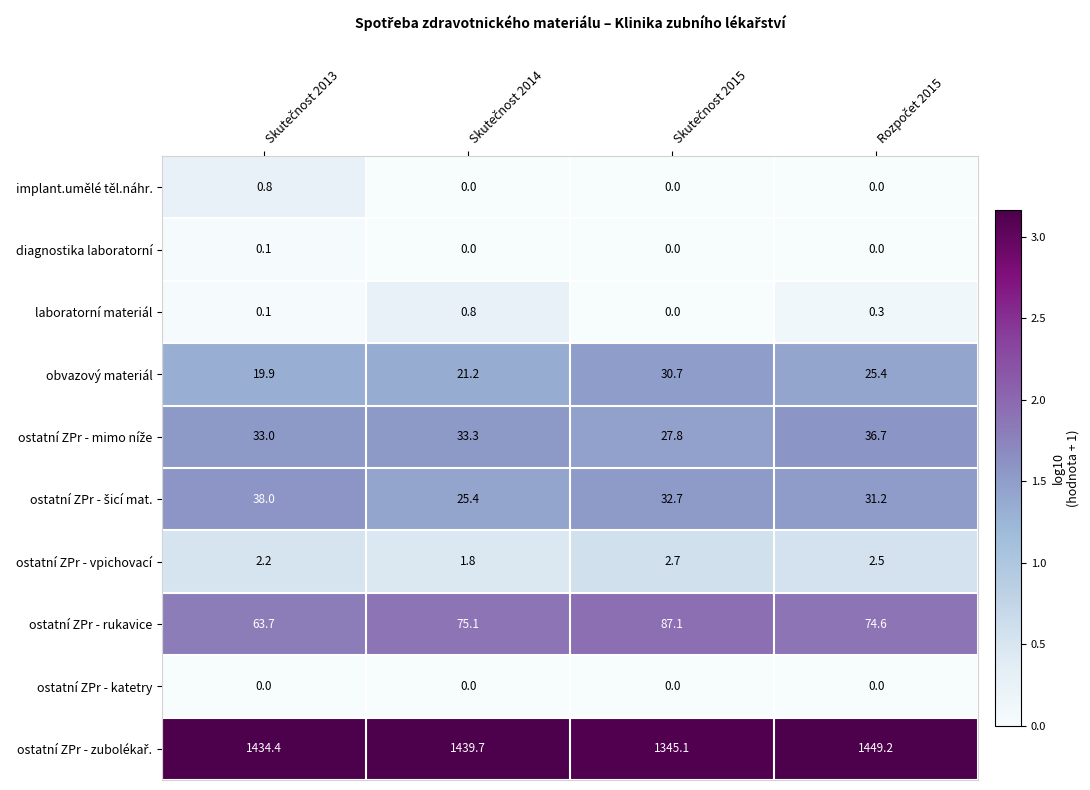

At how many categories does at least one series exceed 1284?

4